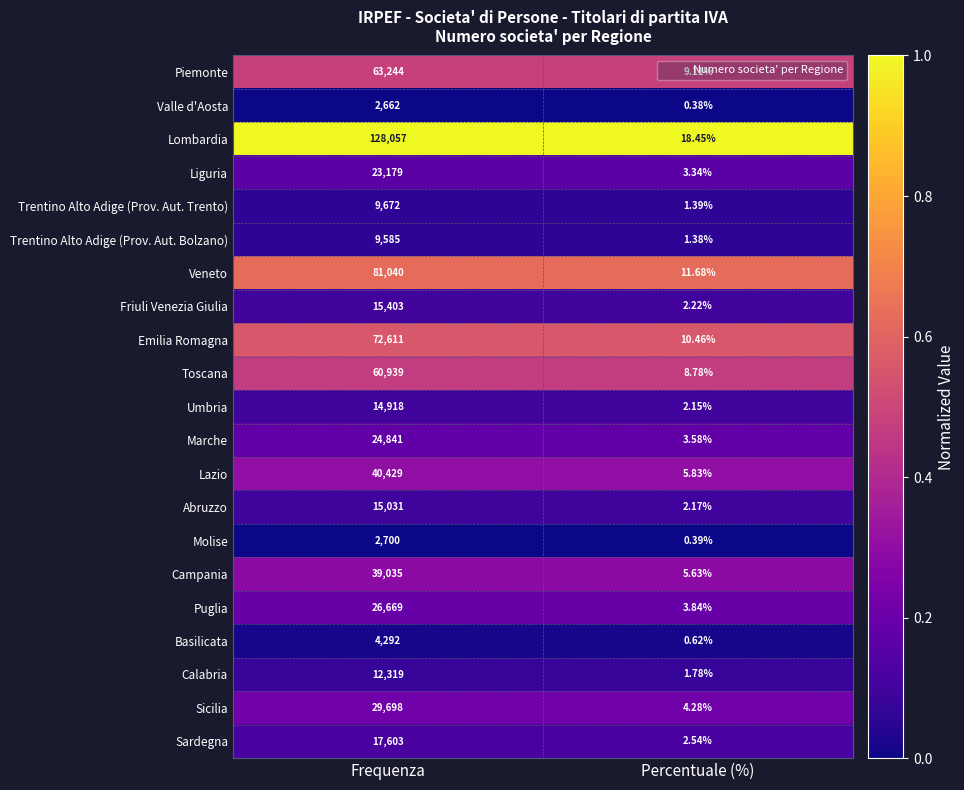

Which category has the highest value in the Emilia Romagna series?

Frequenza